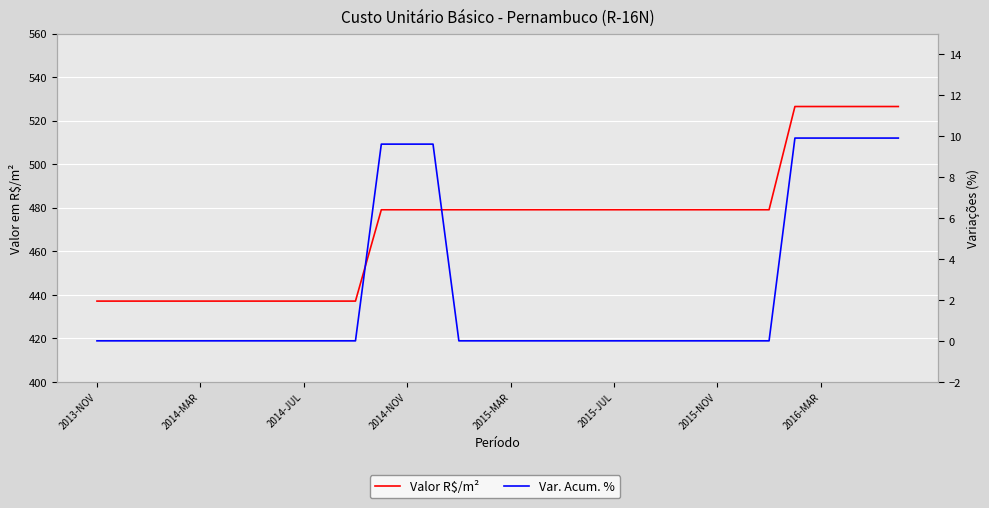

How many categories are shown in the chart?

32